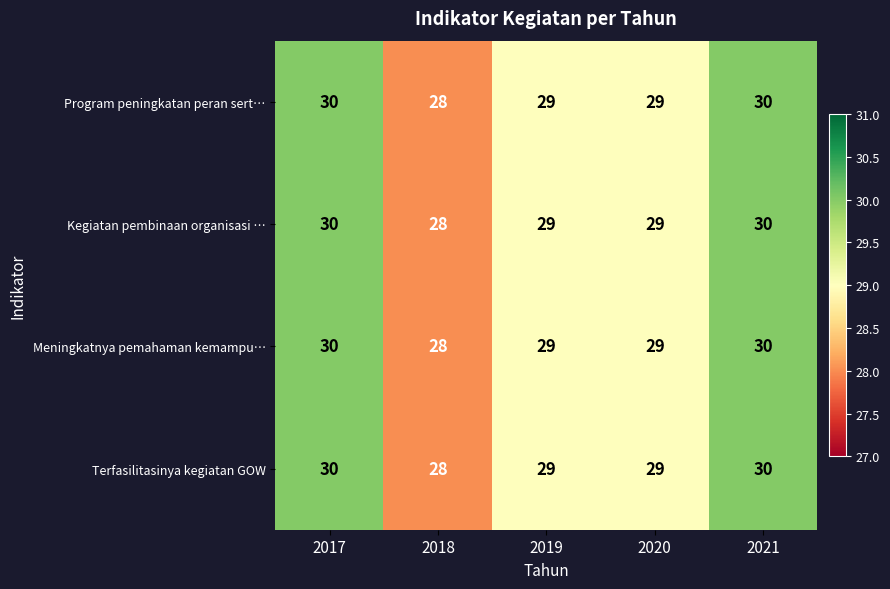

What is the total value across all series at 2021?

120